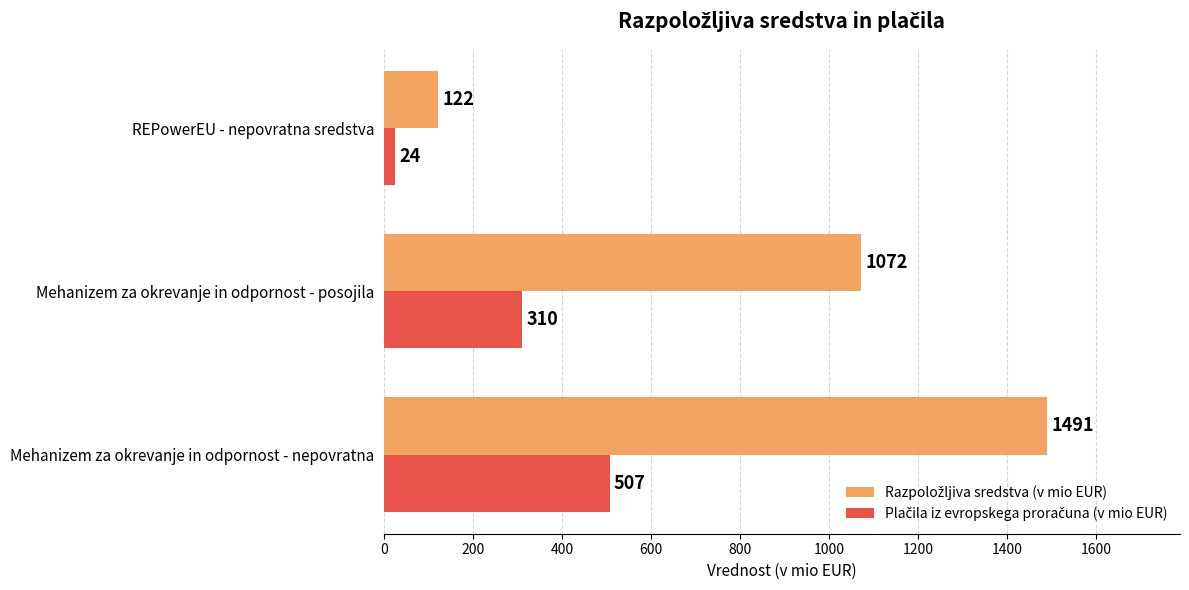

At which category is the sum across all series the highest?

Mehanizem za okrevanje in odpornost - nepovratna